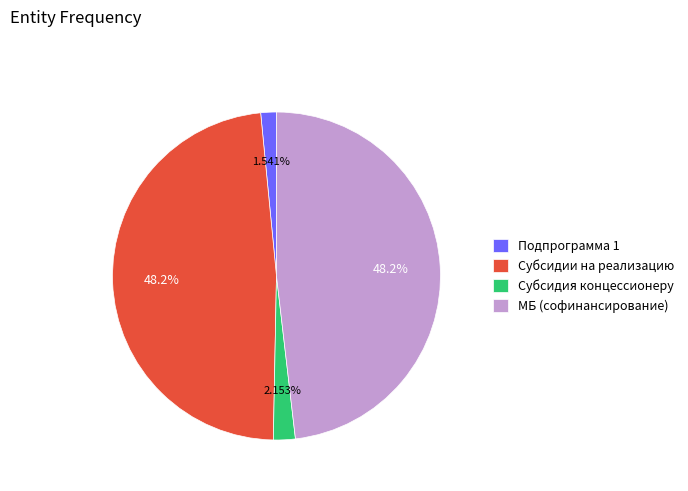

Does any single category account for the majority?

No